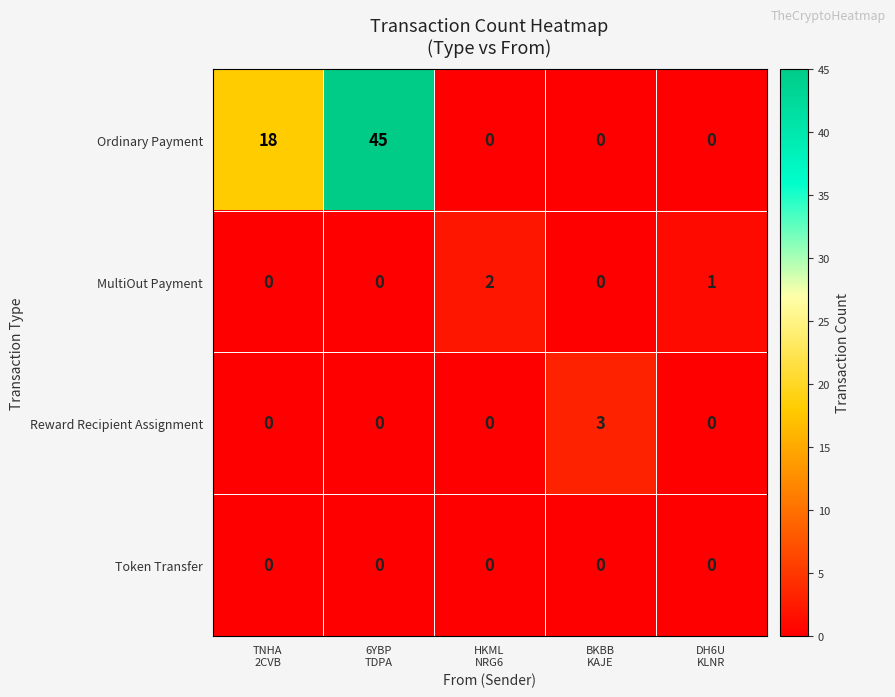

Which series has the largest range (max minus min)?

Ordinary Payment